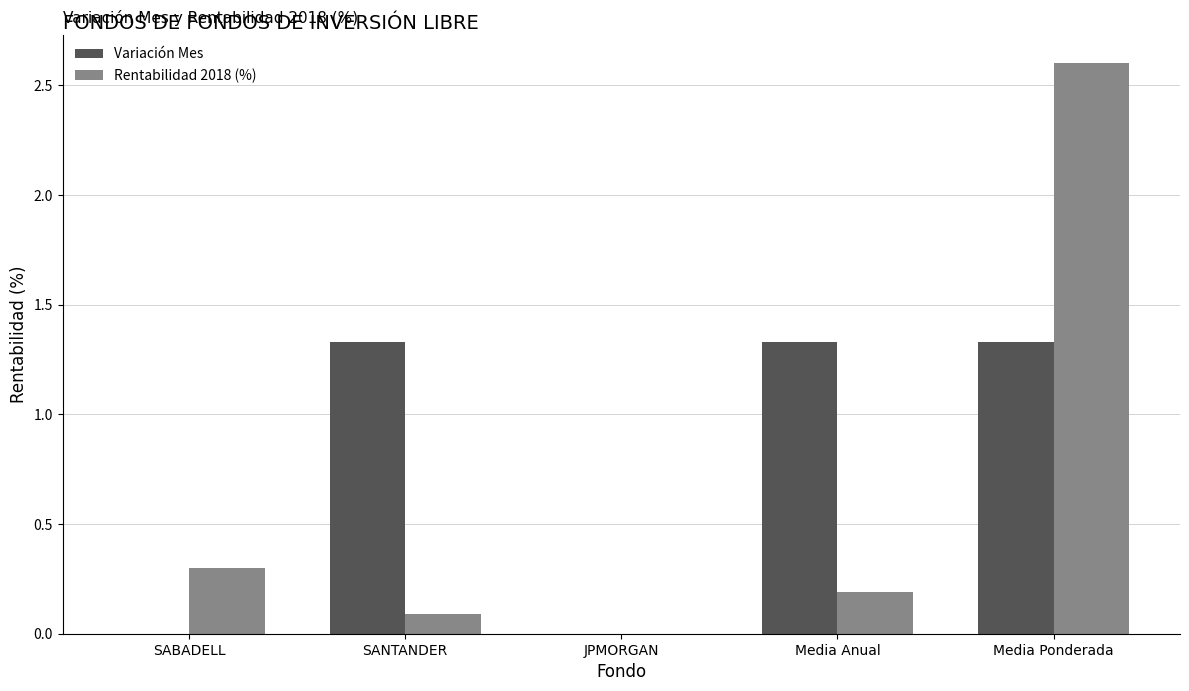

Which series changed the most between JPMORGAN and Media Ponderada?

Rentabilidad 2018 (%)